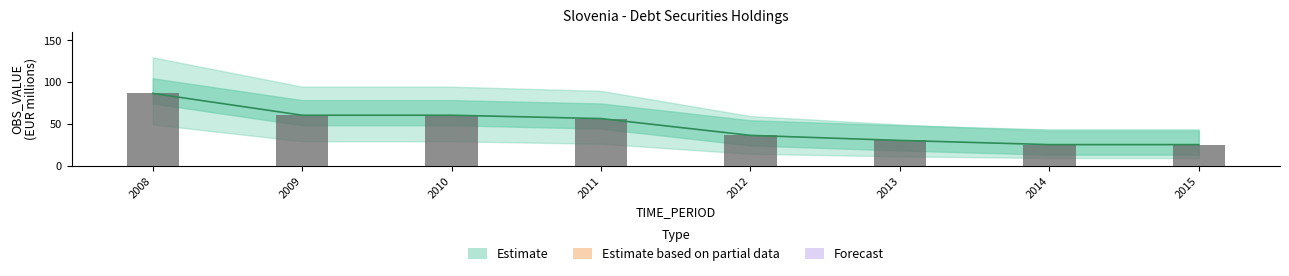

How many distinct data groups are displayed?

1